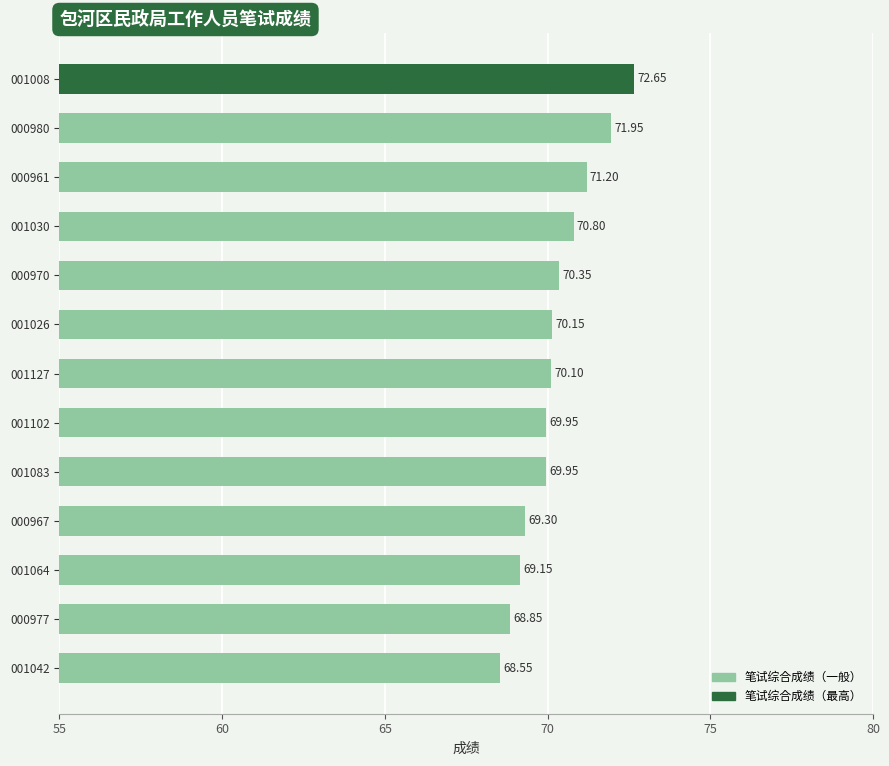

At which category does the chart reach its peak across all series?

001008